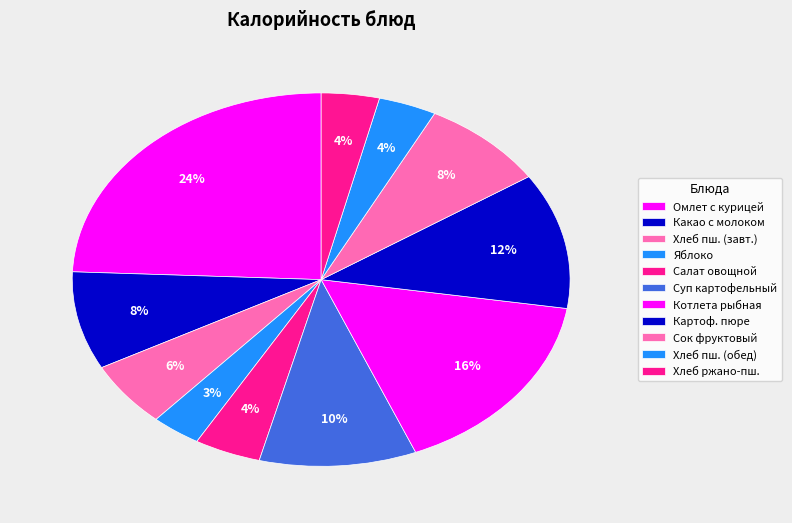

How many slices are in this pie chart?

11